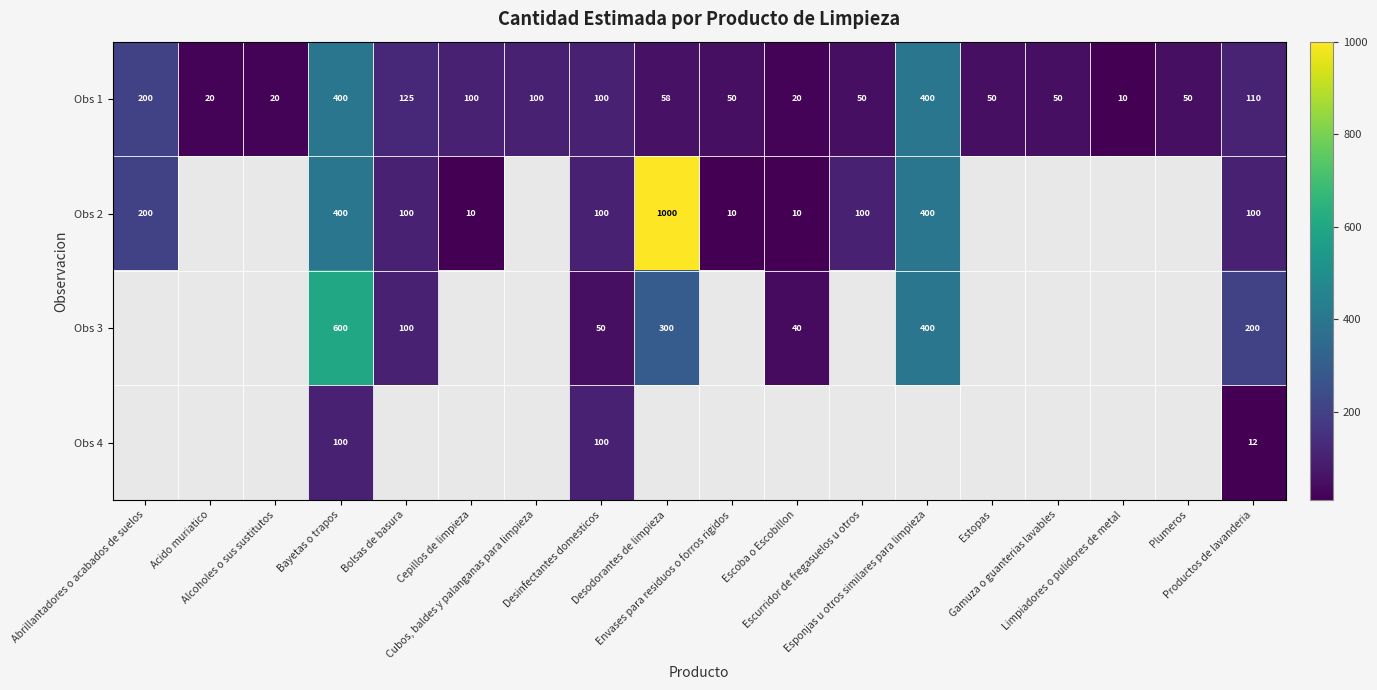

At how many categories does at least one series exceed 594?

2